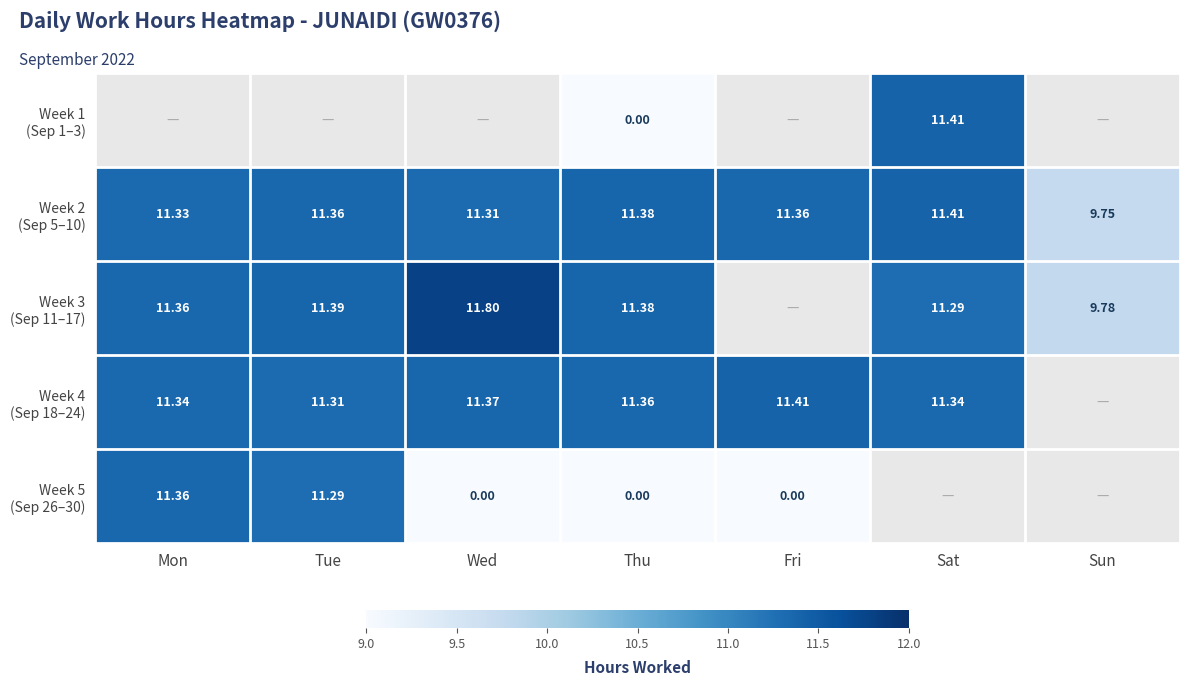

The Week 5 (Sep 26–30) series shows 0.0 at Thu. True or false?

True